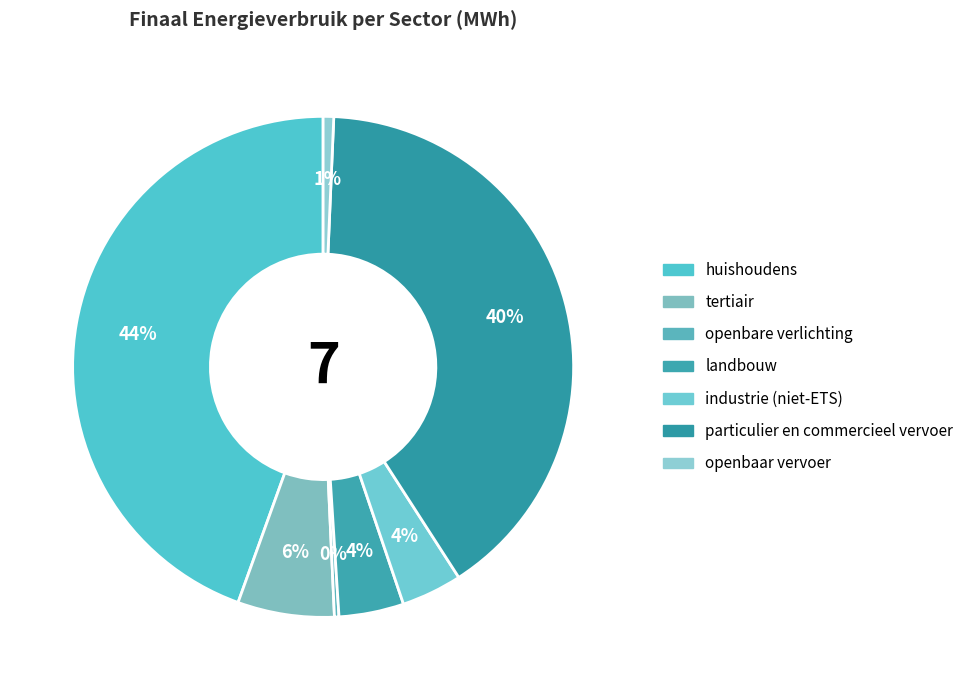

What is the change in value from tertiair to openbaar vervoer?

-14497.6